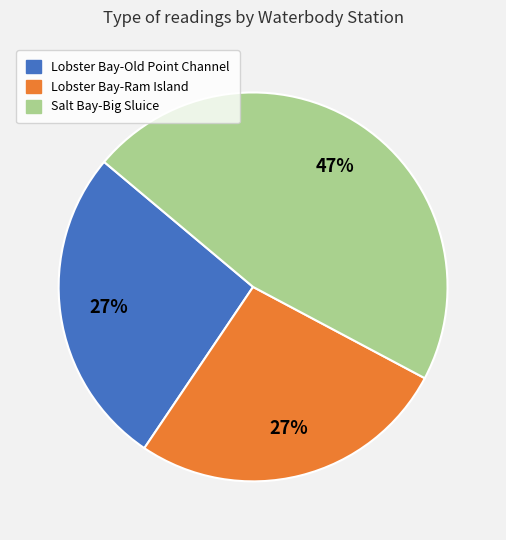

Count the number of slices in the pie.

3